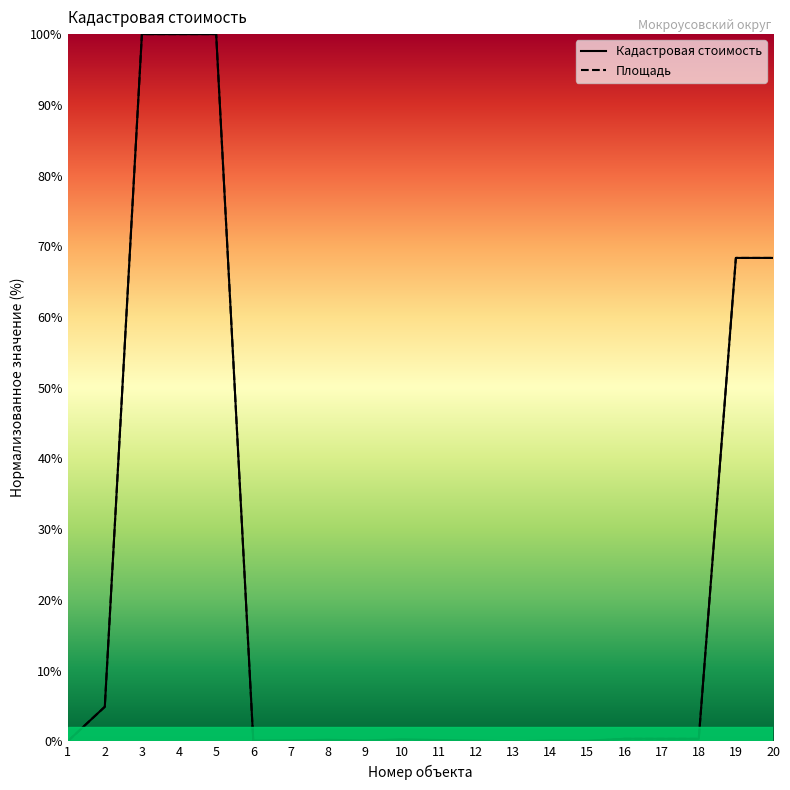

In Площадь, how many points are lower than both neighbors (excluding endpoints)?

5